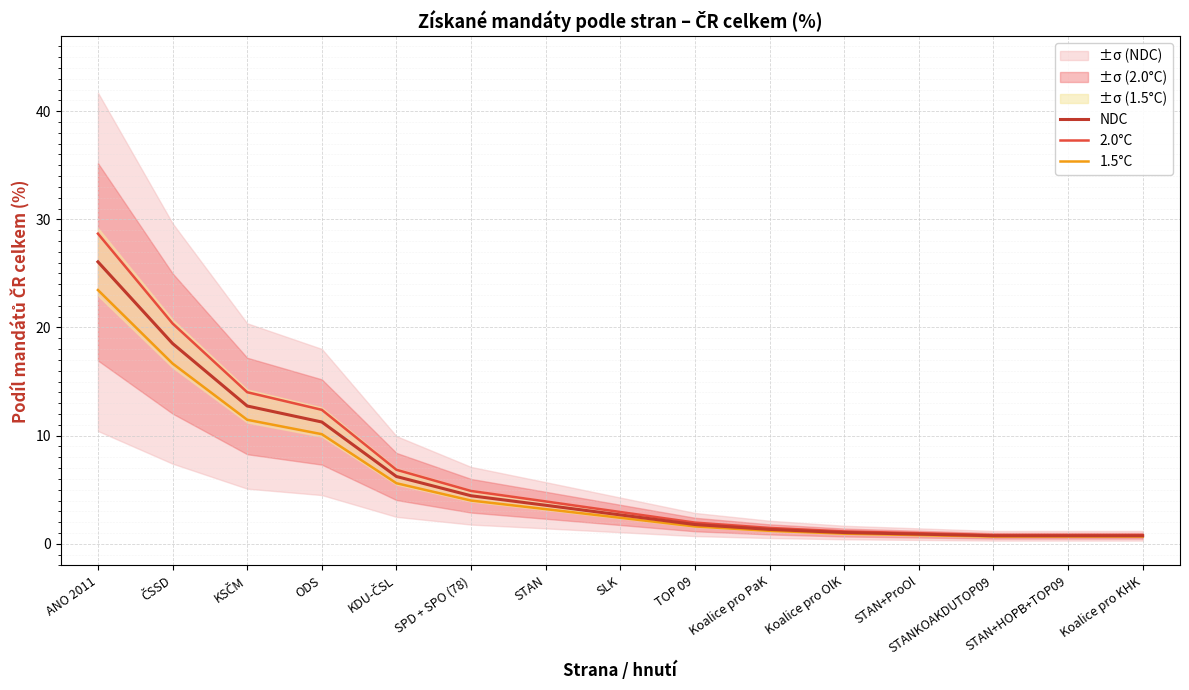

What position from the right is STAN?

9